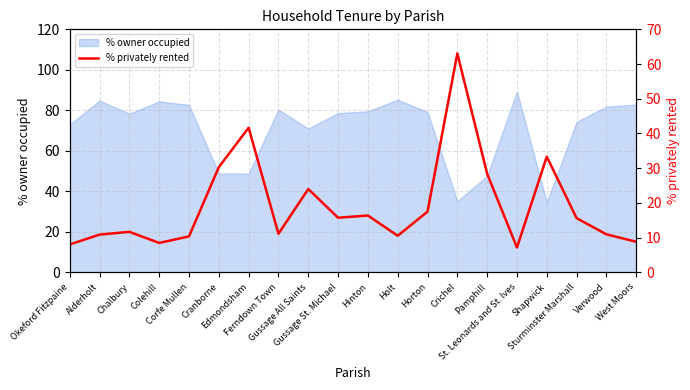

True or false: the data shows 41.7 at Edmondsham.

True